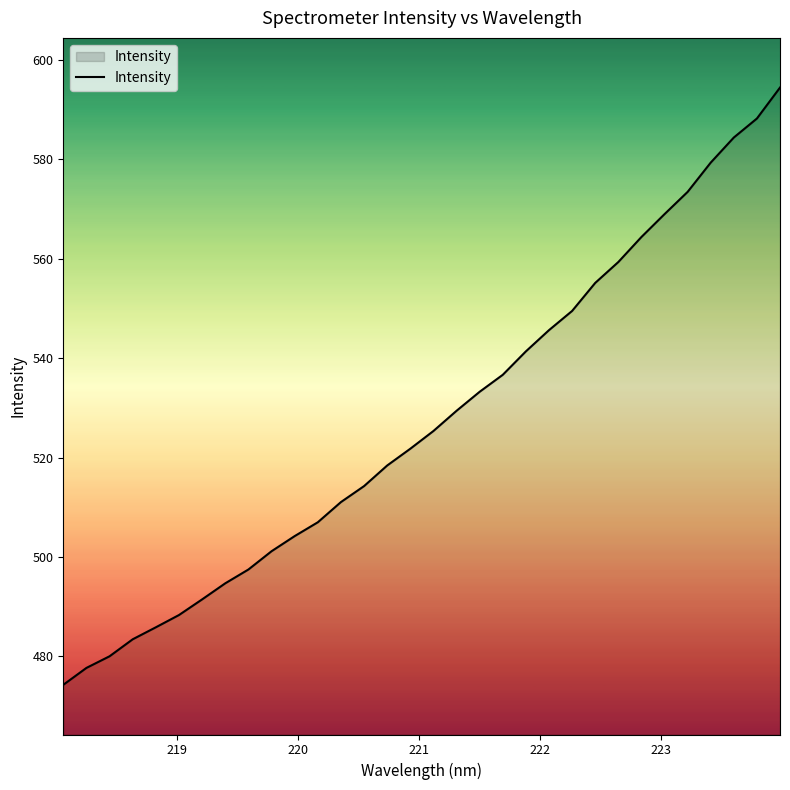

What is the smallest value displayed?

474.3